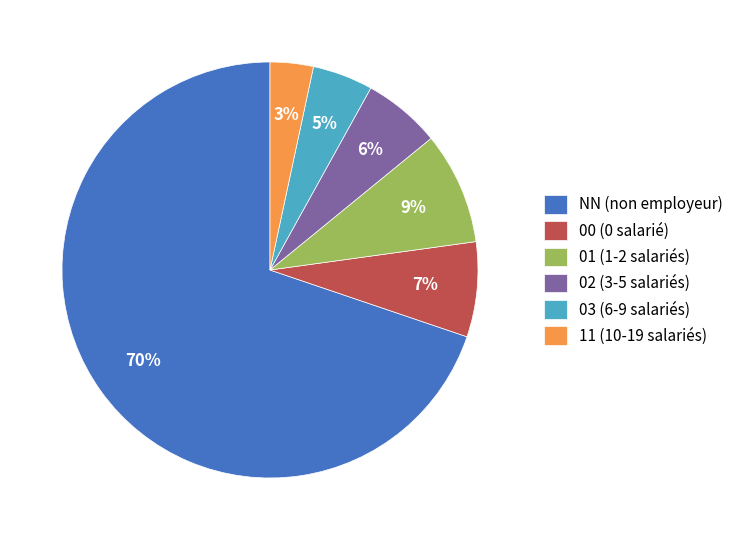

To the nearest percent, what portion does 02 represent?

6%